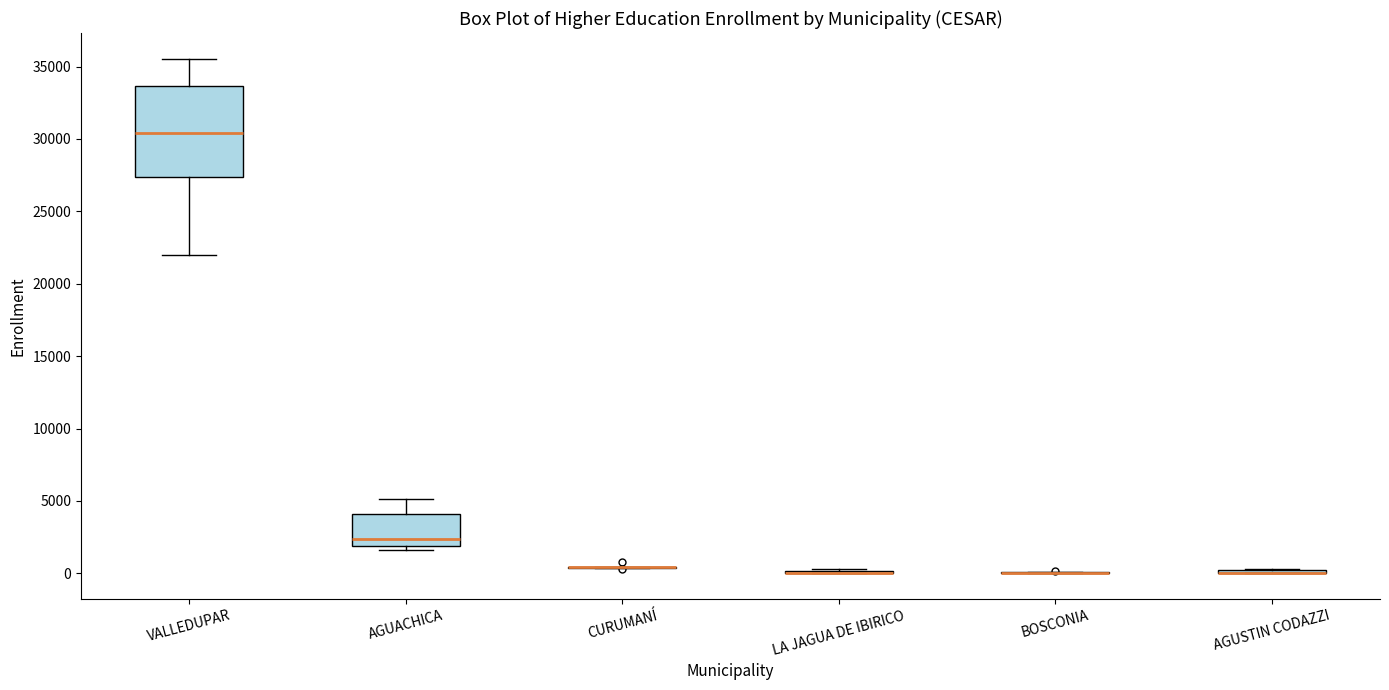

Comparing the boxes themselves (not the whiskers), which one is the tallest?

VALLEDUPAR